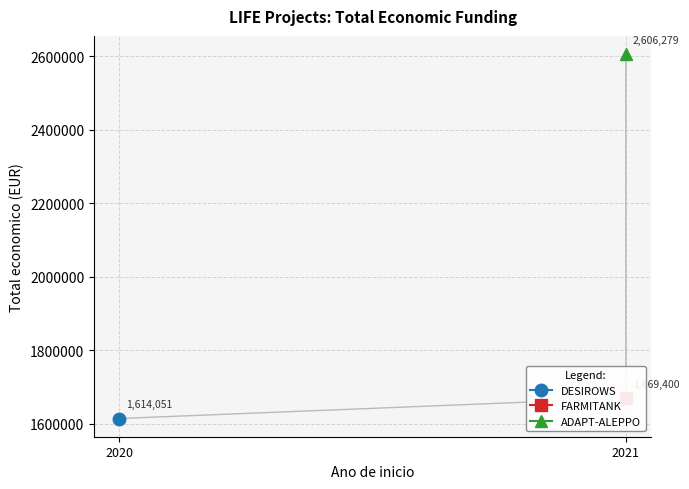

The chart shows a value of 2606279 at 2021. True or false?

True